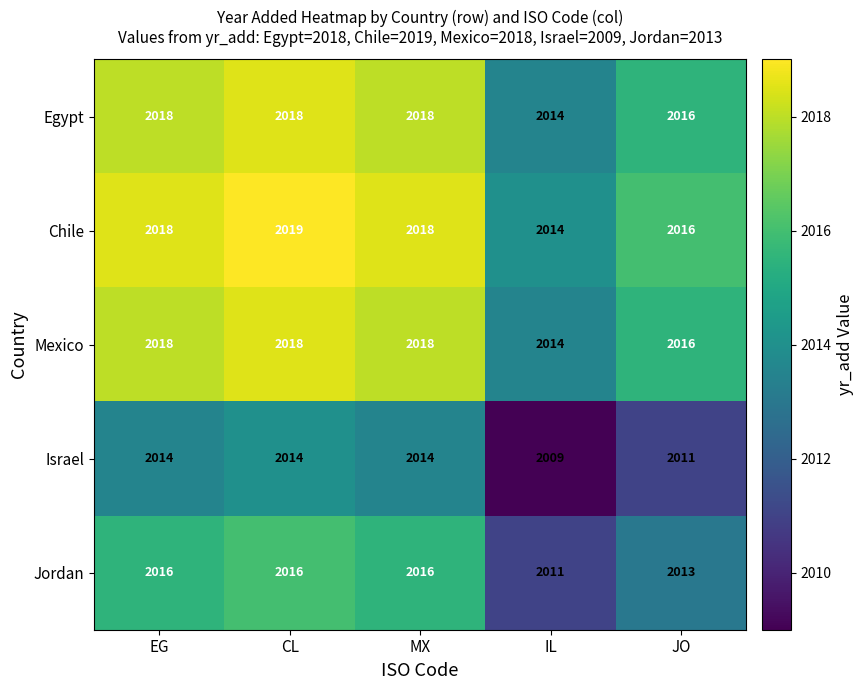

What is the spread (max minus min) of values at JO?

5